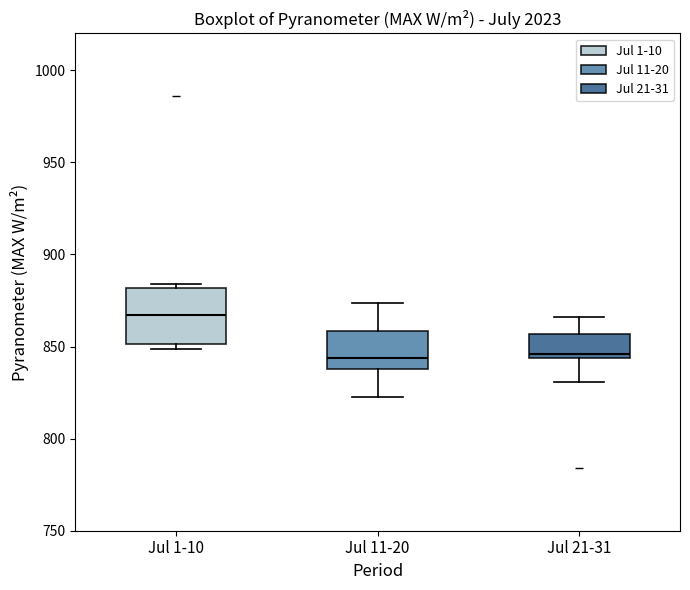

Where is the upper edge of the box for Jul 21-31 on the y-axis? The values are not printed on the chart, so give them approximately, as read against the axis.

855